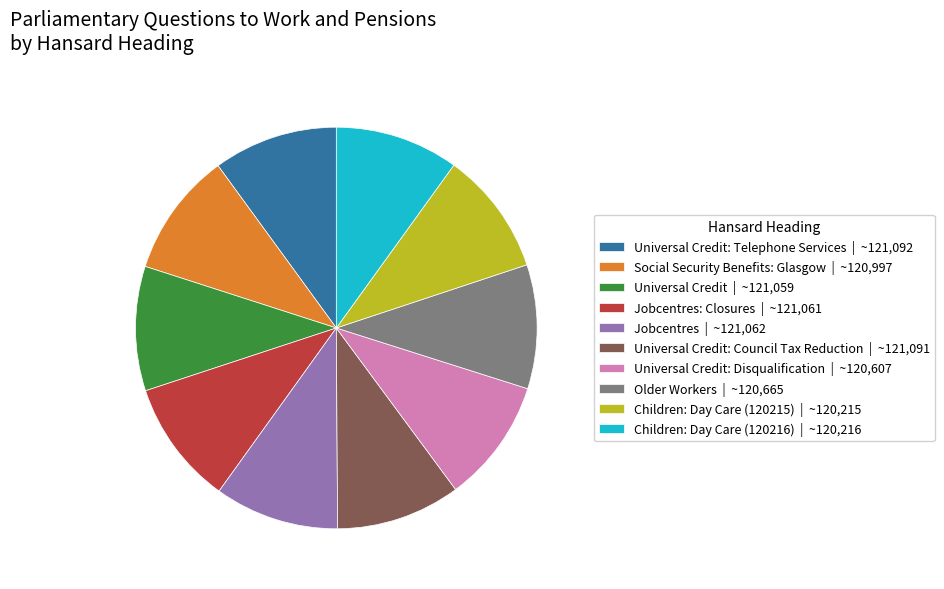

The Older Workers | ~120,665 slice represents 18% of the pie. True or false?

False